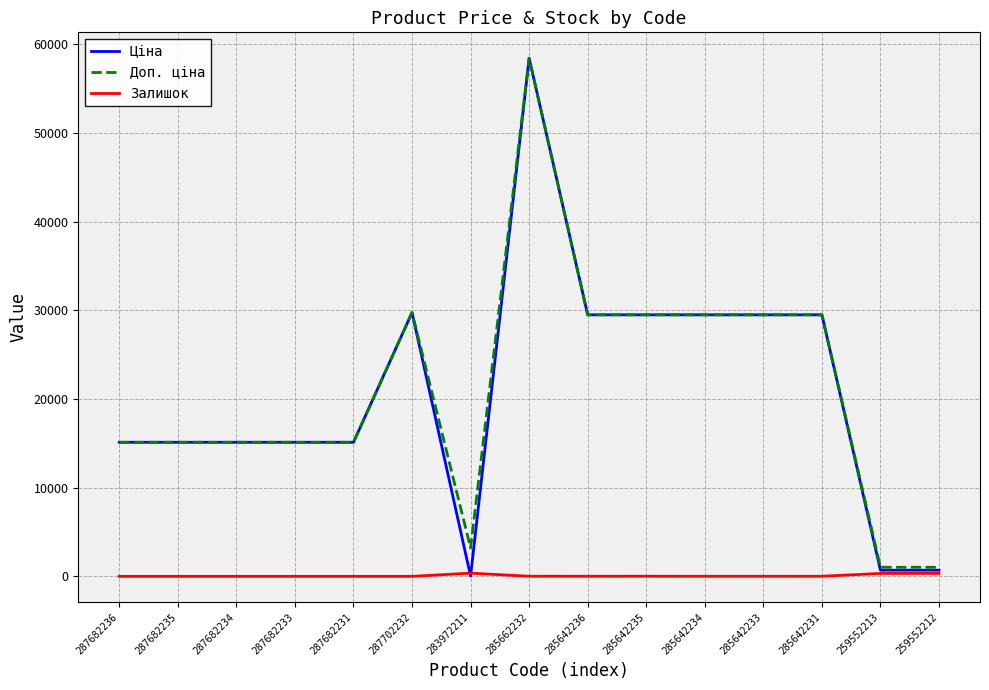

Is the value of Залишок at 259552212 greater than the value of Доп. ціна at 285642233?

No